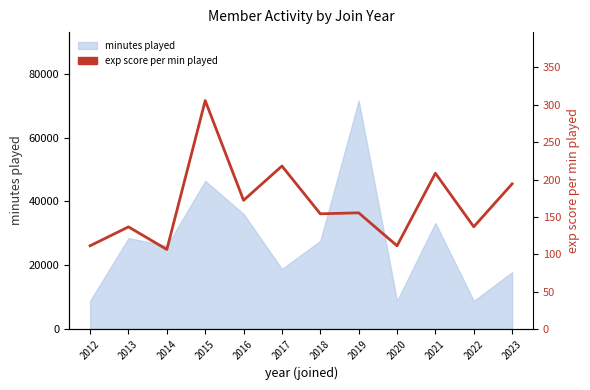

At which category does the chart reach its minimum across all series?

2014